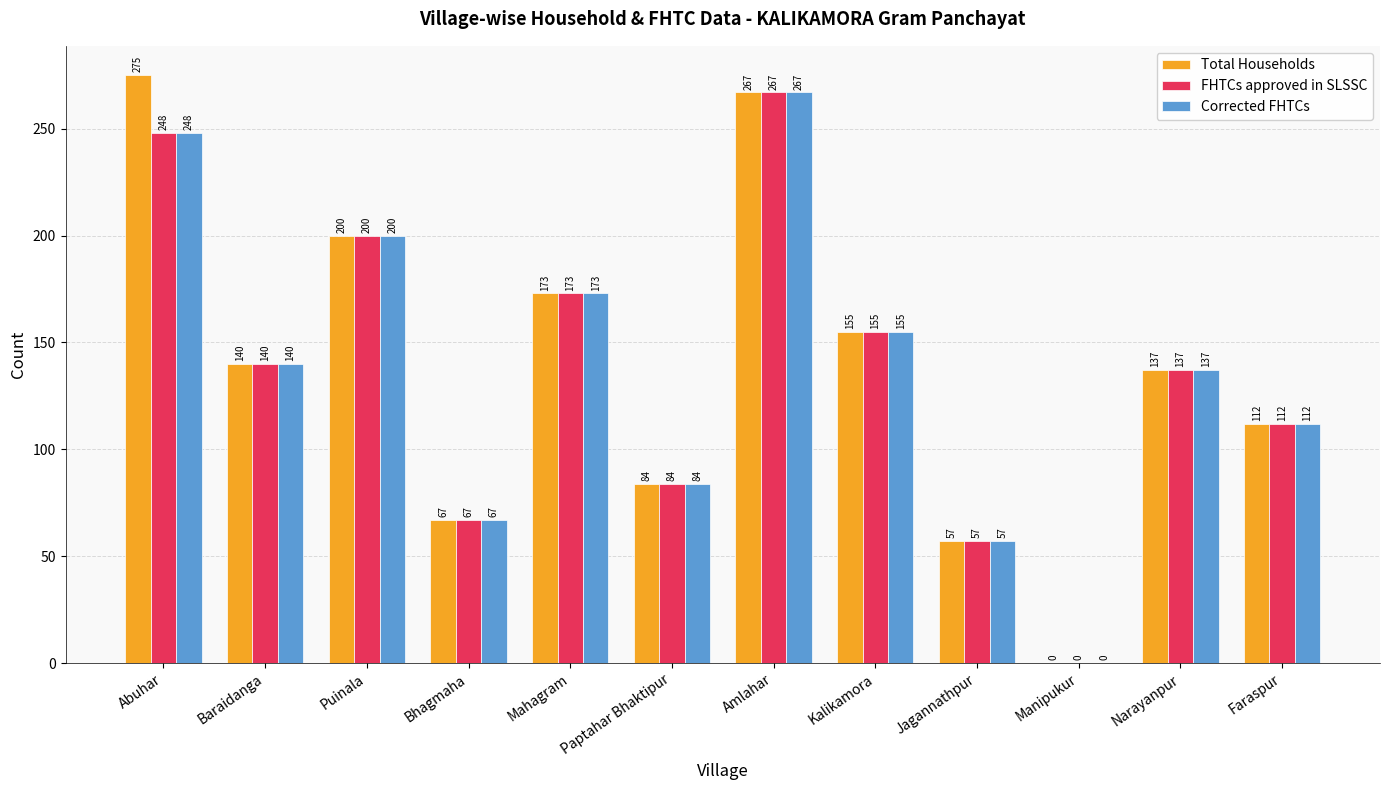

The Total Households series shows 200 at Puinala. True or false?

True